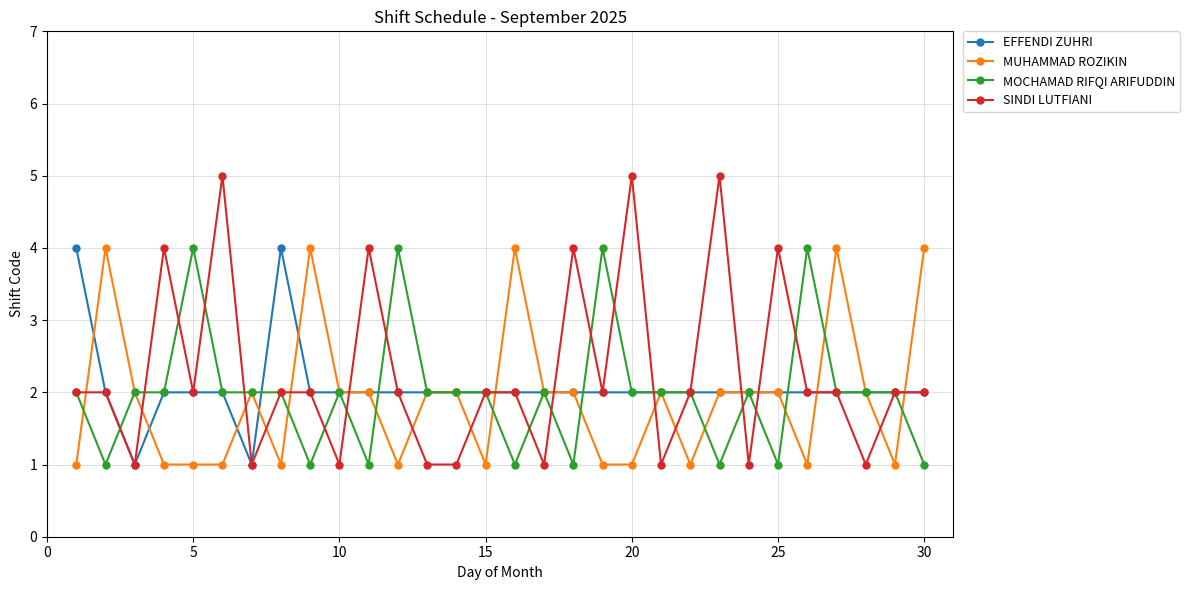

What is the average value of the SINDI LUTFIANI series?

2